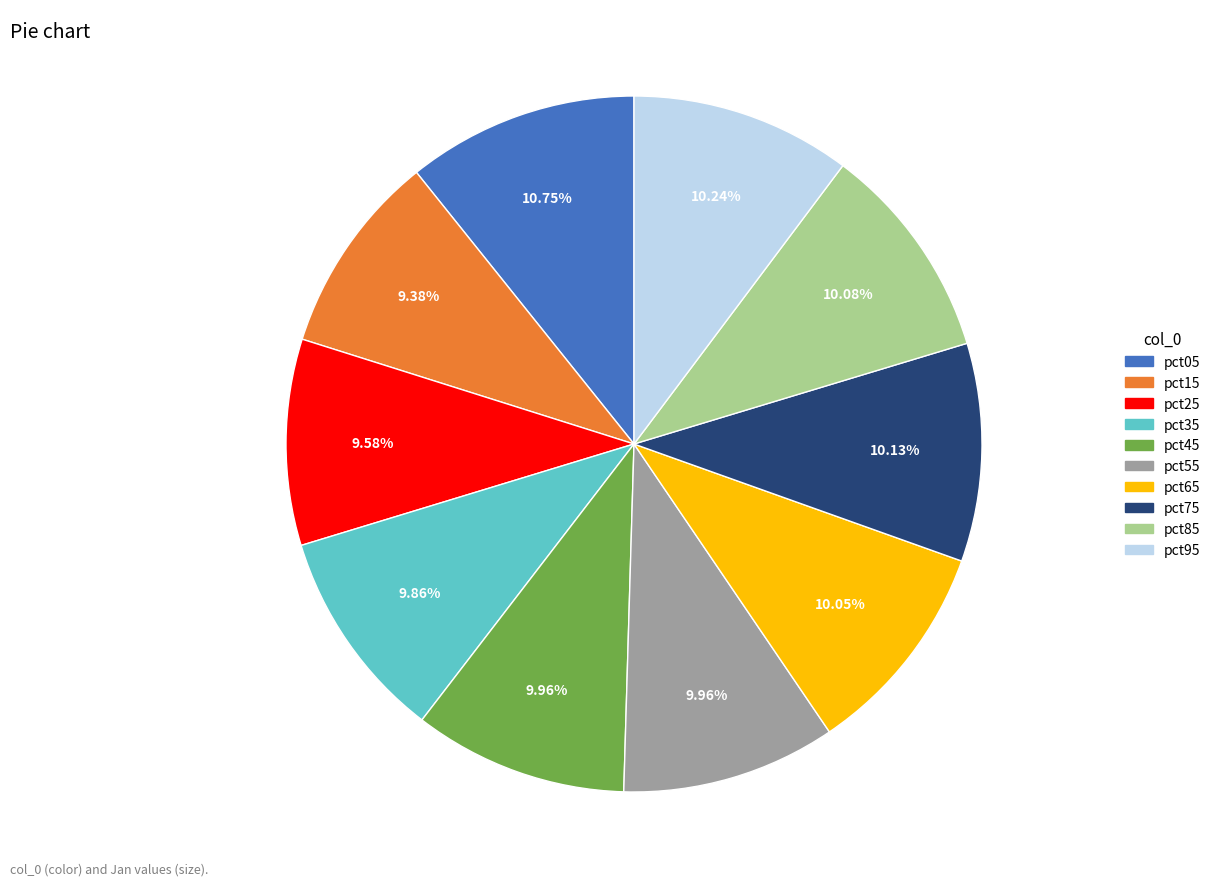

Does any single category account for the majority?

No